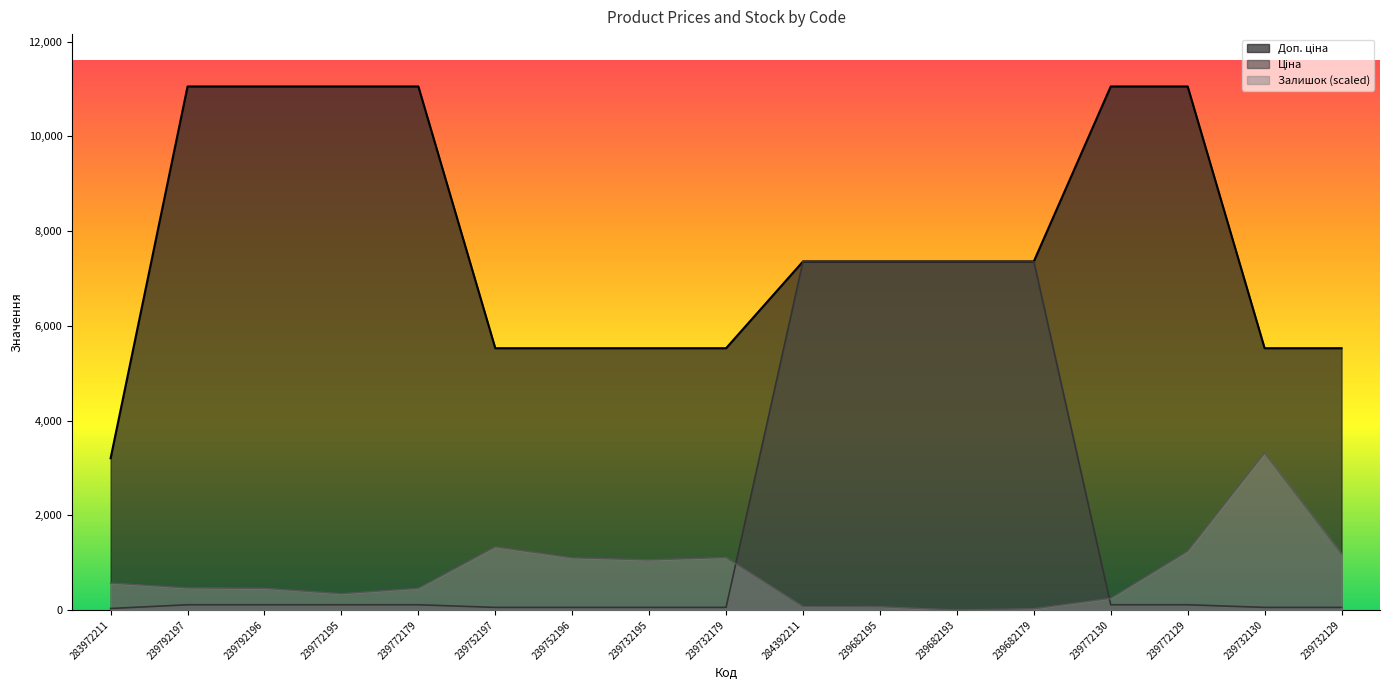

Is it true that Ціна equals 110.5 at 239772129?

True